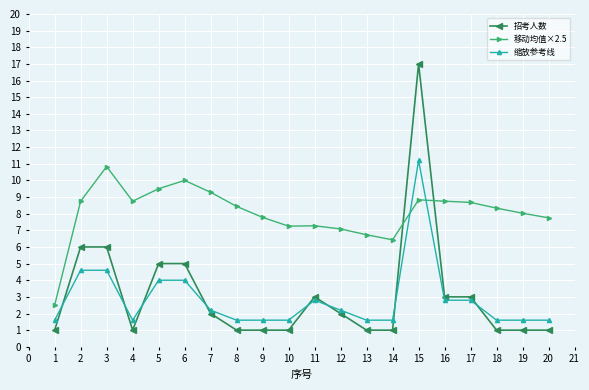

At which category does 招考人数 reach its first local valley?

4